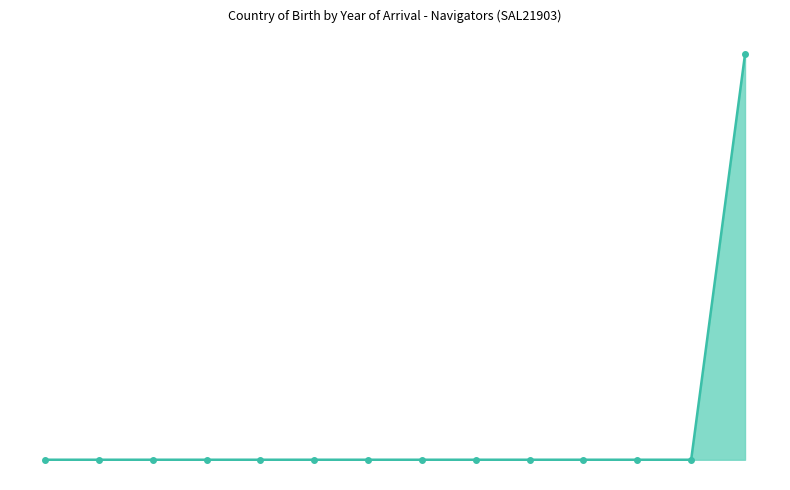

Does the chart display data point markers on the line(s)?

Yes